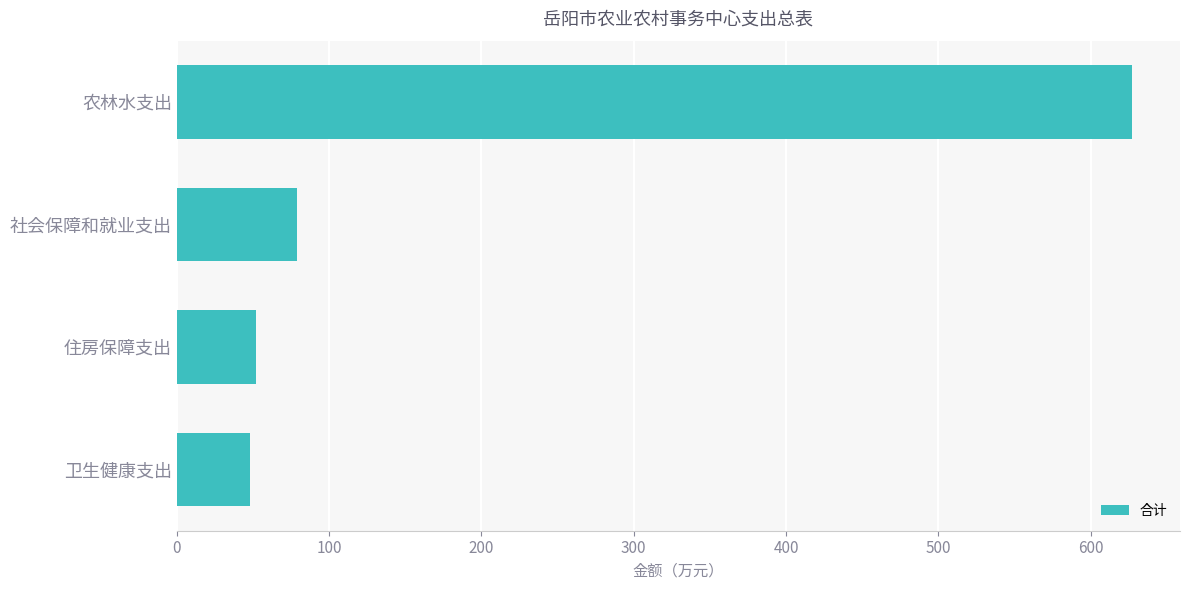

Reading bottom to top, transcribe all the data shown in this chart.

47.8	52.2	78.9	627.3